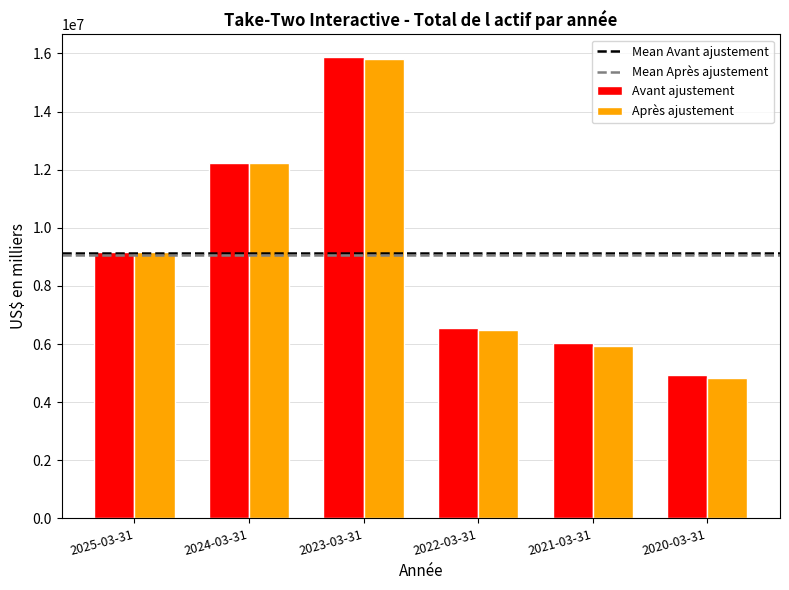

What is the label of the 4th bar from the right?

2023-03-31